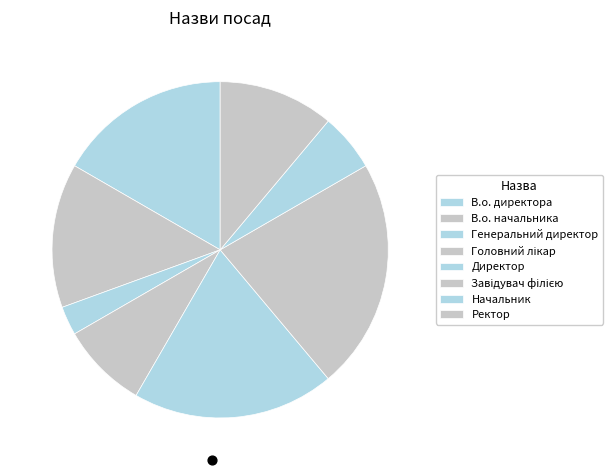

To the nearest percent, what percentage of the pie is Завідувач філією?

22%